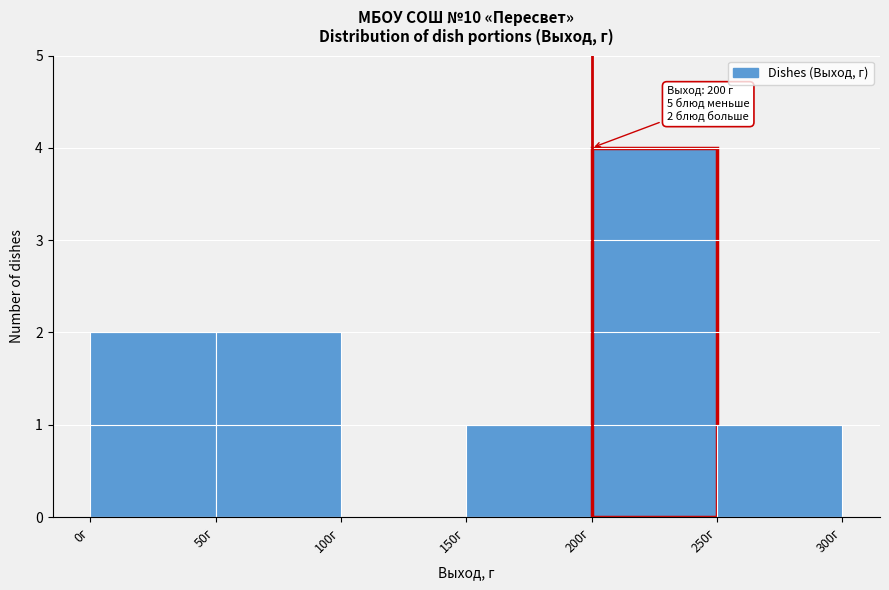

Which range on the x-axis has the tallest bar?

200 to 250